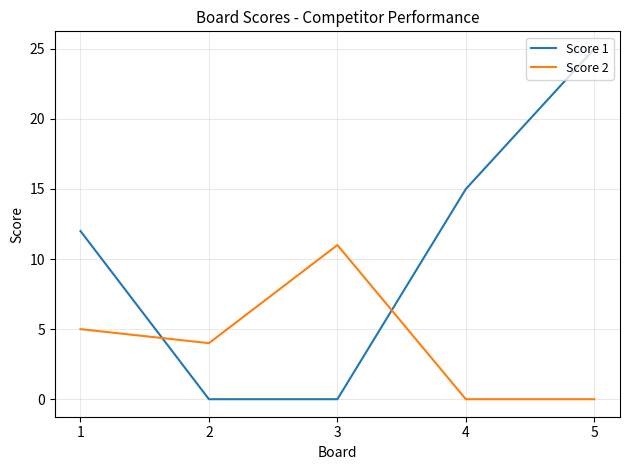

True or false: Score 2 and Score 1 intersect in this chart.

True